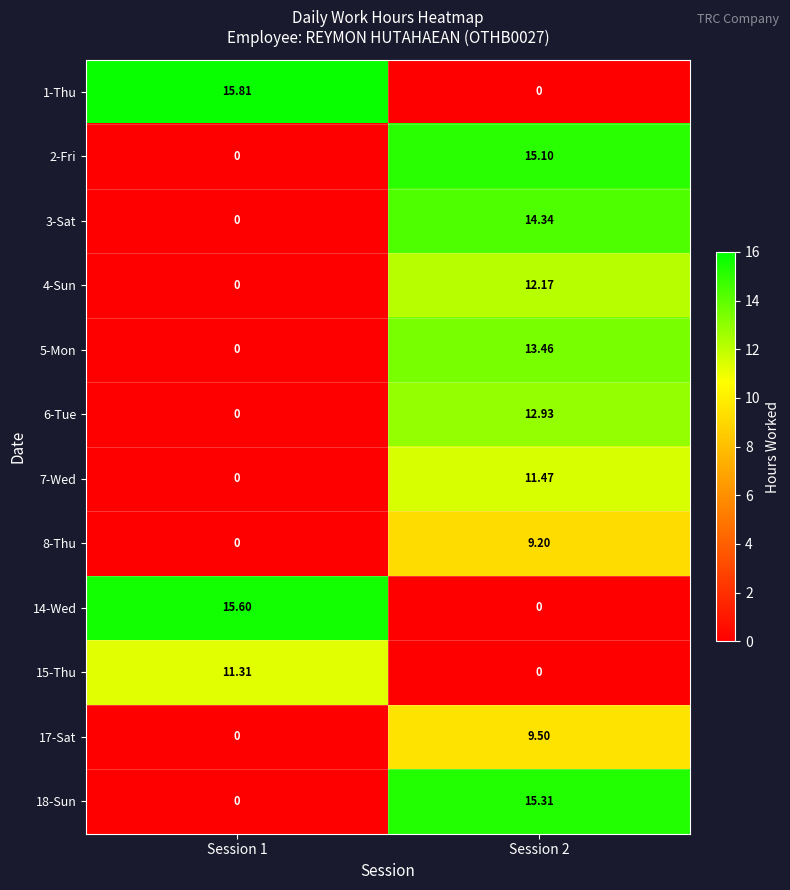

Is the value of 17-Sat at Session 2 greater than the value of 2-Fri at Session 1?

Yes